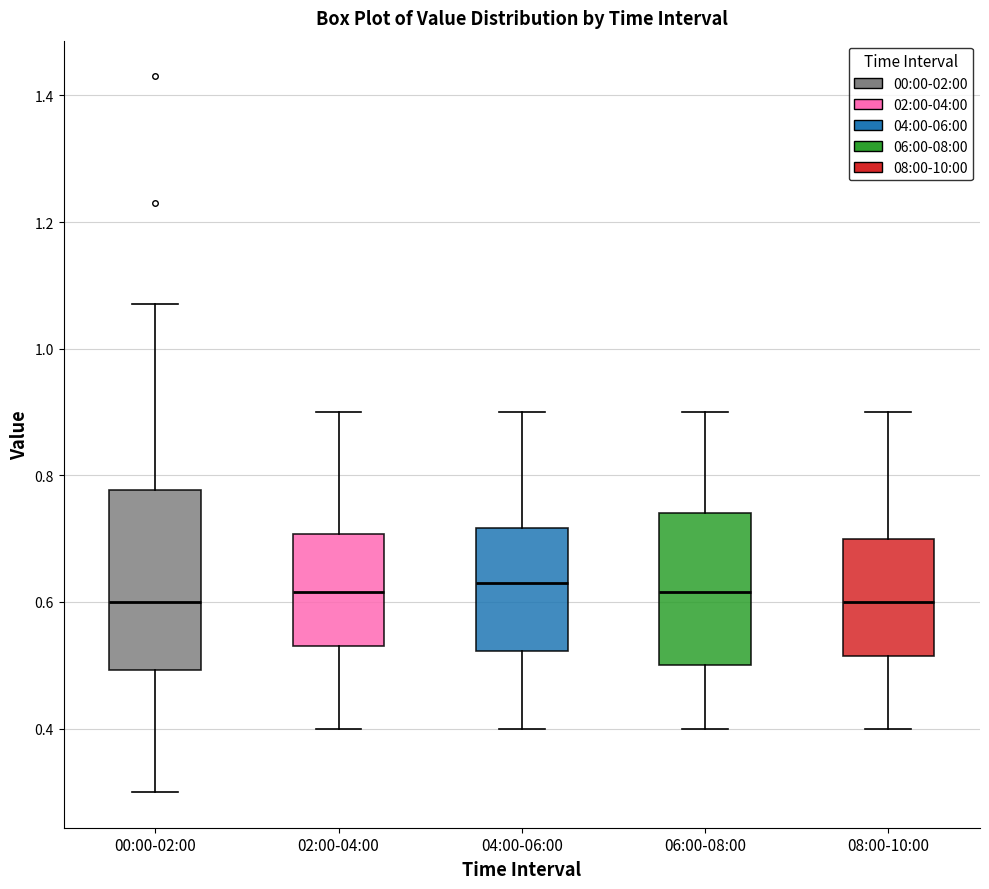

Where does the median line of the box for 04:00-06:00 sit on the y-axis? The values are not printed on the chart, so give them approximately, as read against the axis.

0.64